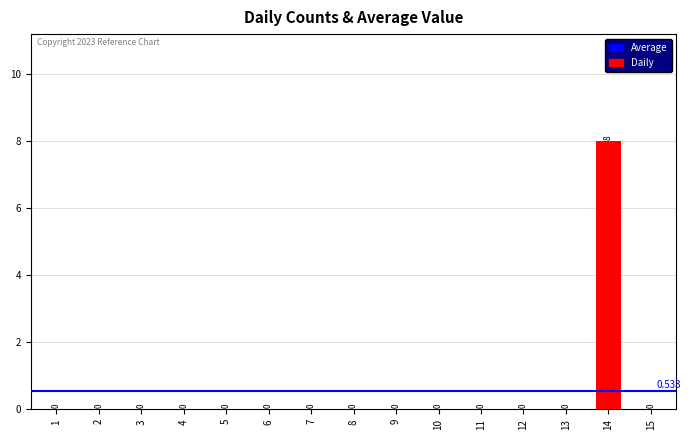

How many positive values are there?

1